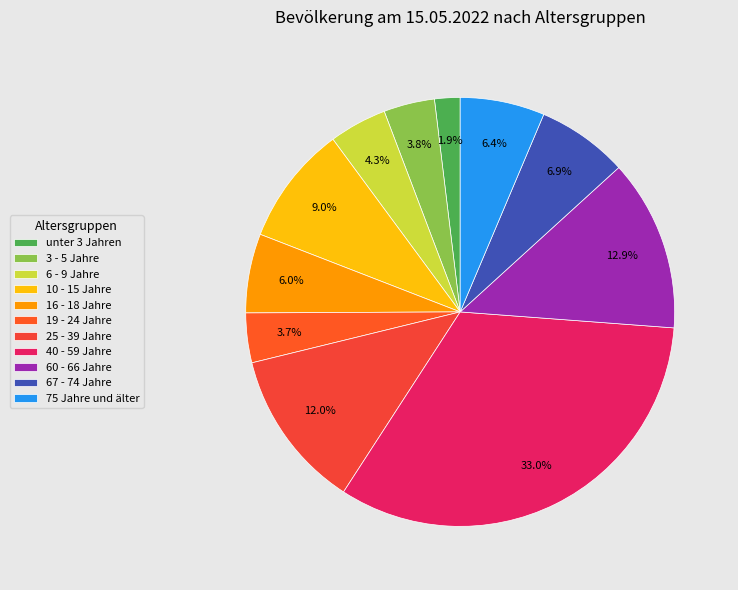

To the nearest percent, what is the difference between the 16 - 18 Jahre and 6 - 9 Jahre slice percentages?

2%